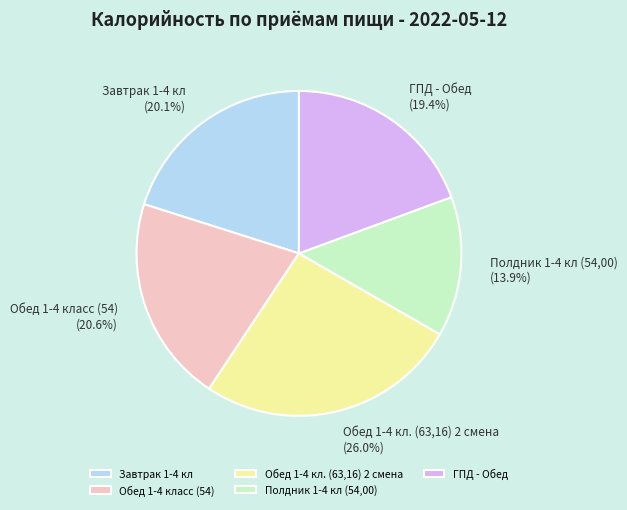

How many segments does this pie chart have?

5